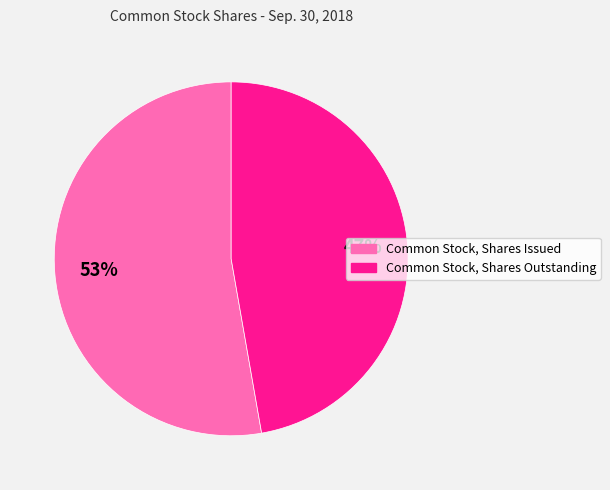

Which has a higher value, Common Stock, Shares Issued or Common Stock, Shares Outstanding?

Common Stock, Shares Issued